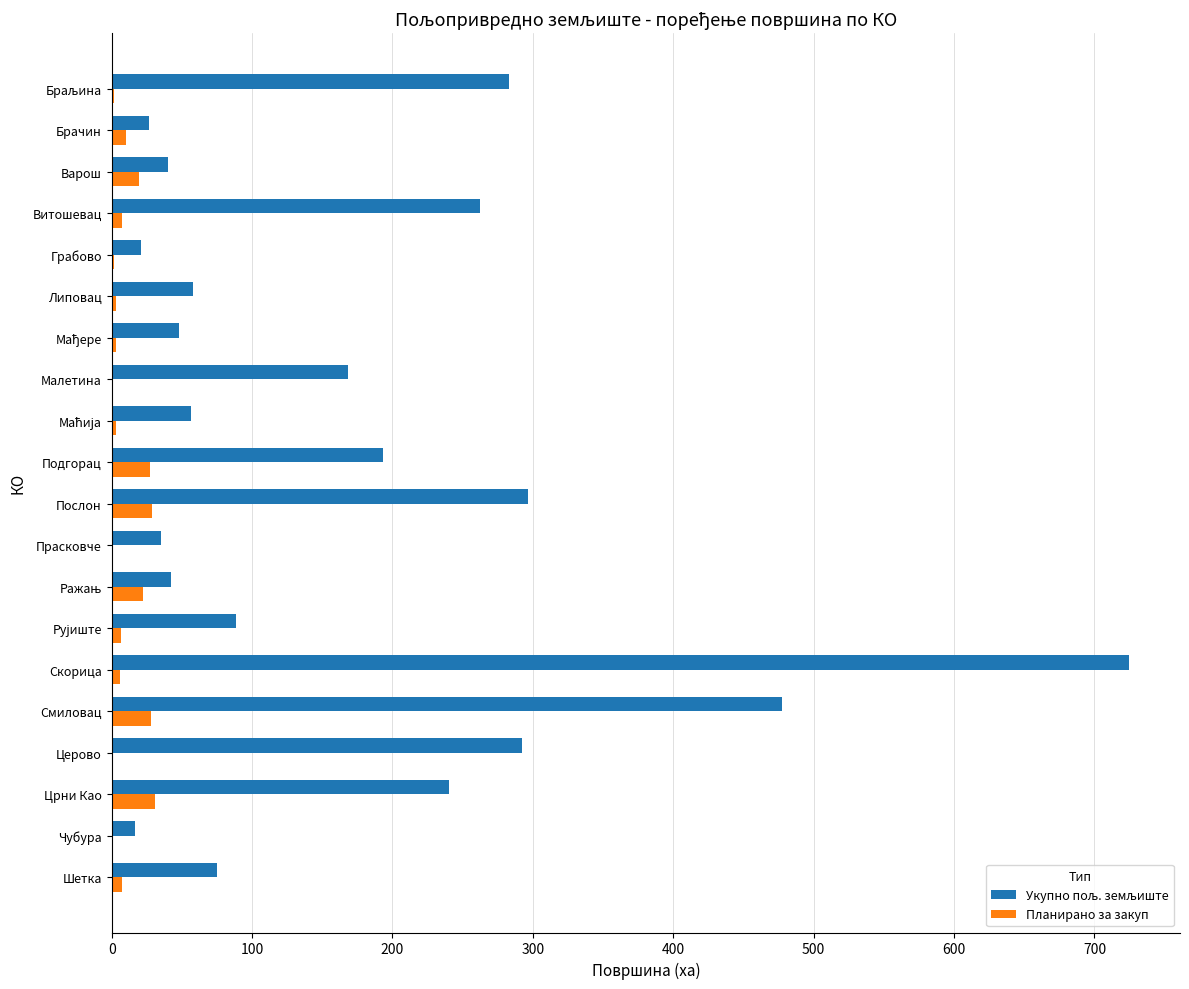

Which label corresponds to the largest value in the chart?

Скорица